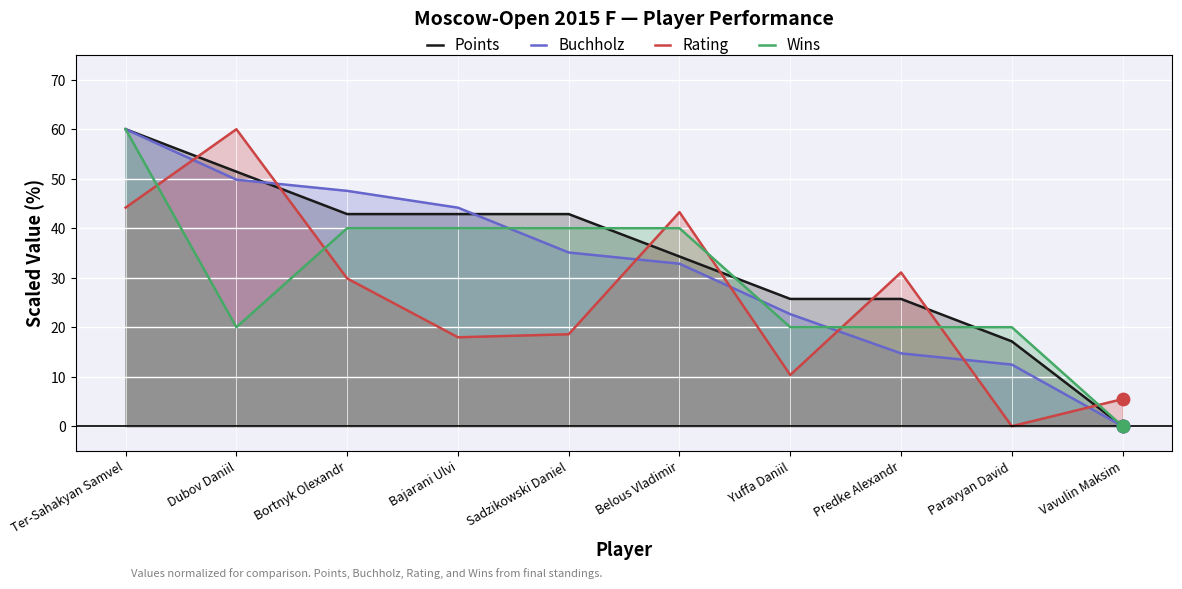

What is the total value across all series at Belous Vladimir?

150.4